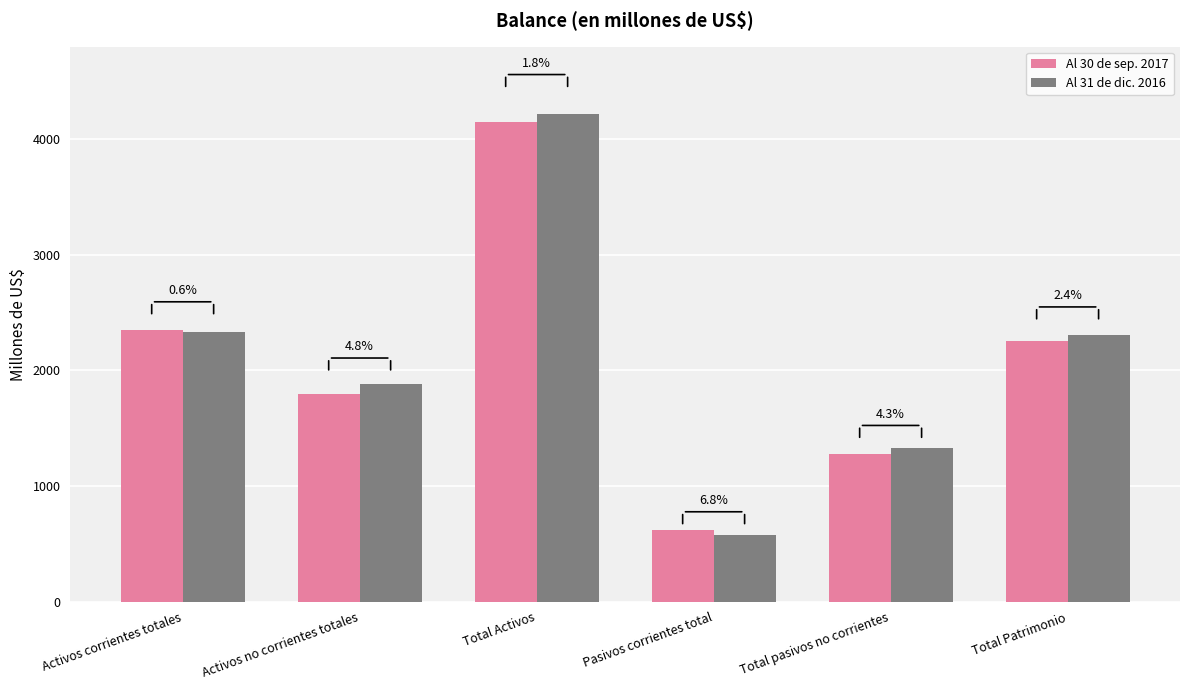

What are all the series names shown in the legend?

Al 30 de sep. 2017, Al 31 de dic. 2016